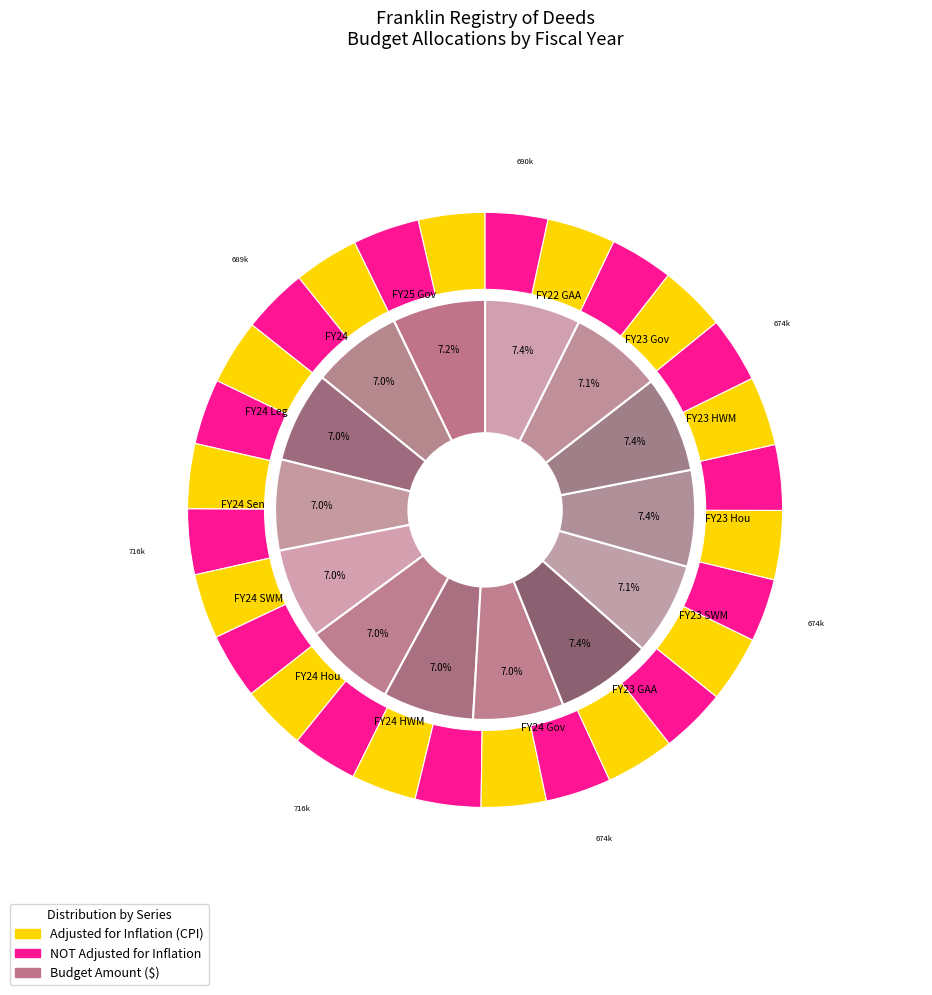

How many slices are in this pie chart?

14